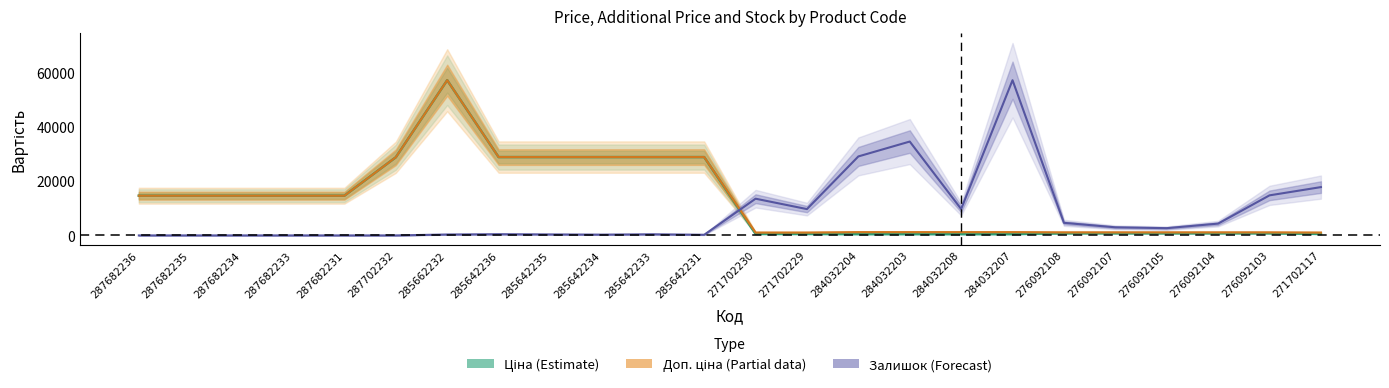

How many values in Залишок (Forecast) are above zero?

18